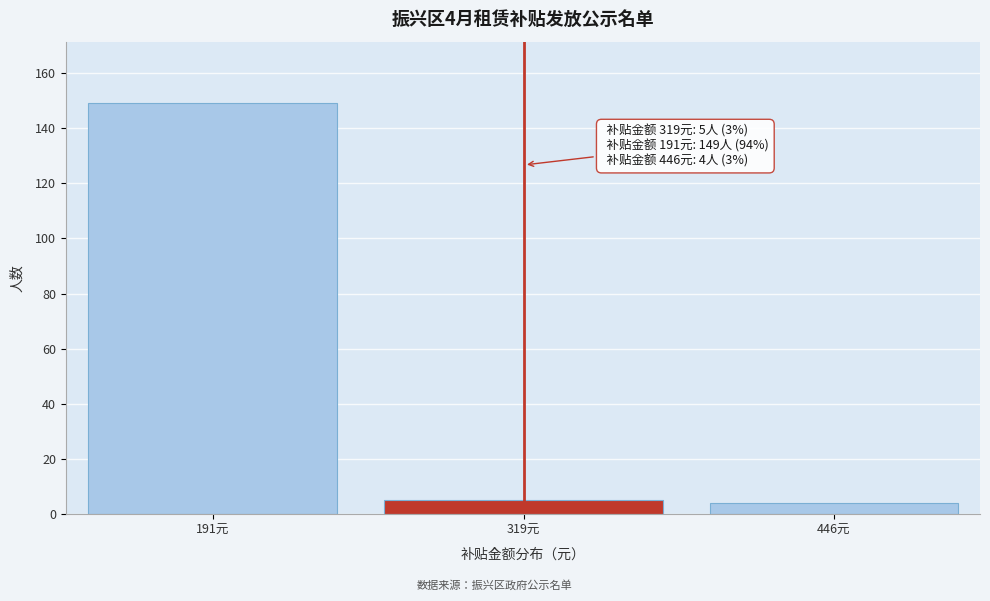

Reading right to left, list all the values displayed in this chart.

4	5	149